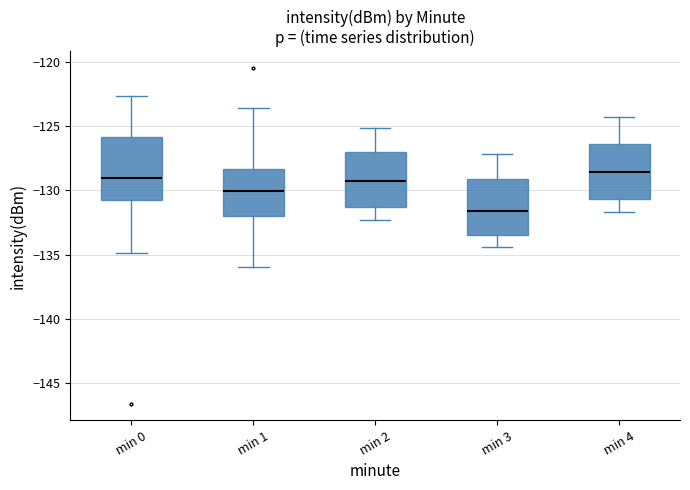

Which box is the tallest, from its lower edge to its upper edge?

min 0